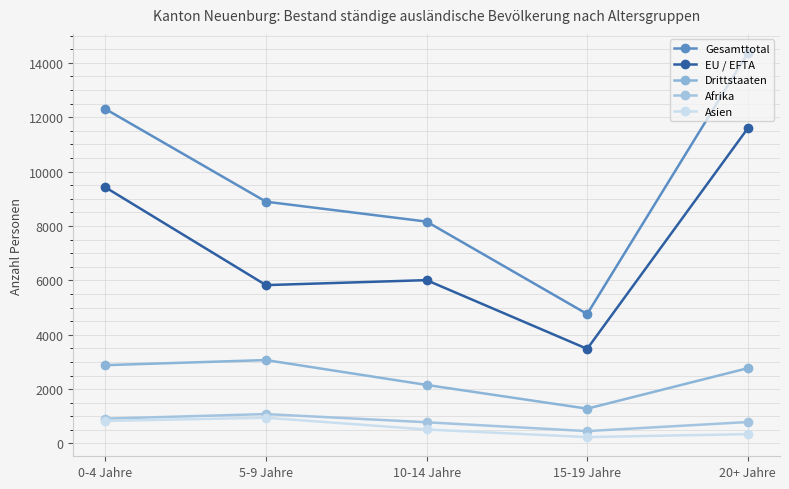

Which series has the largest total across all categories?

Gesamttotal